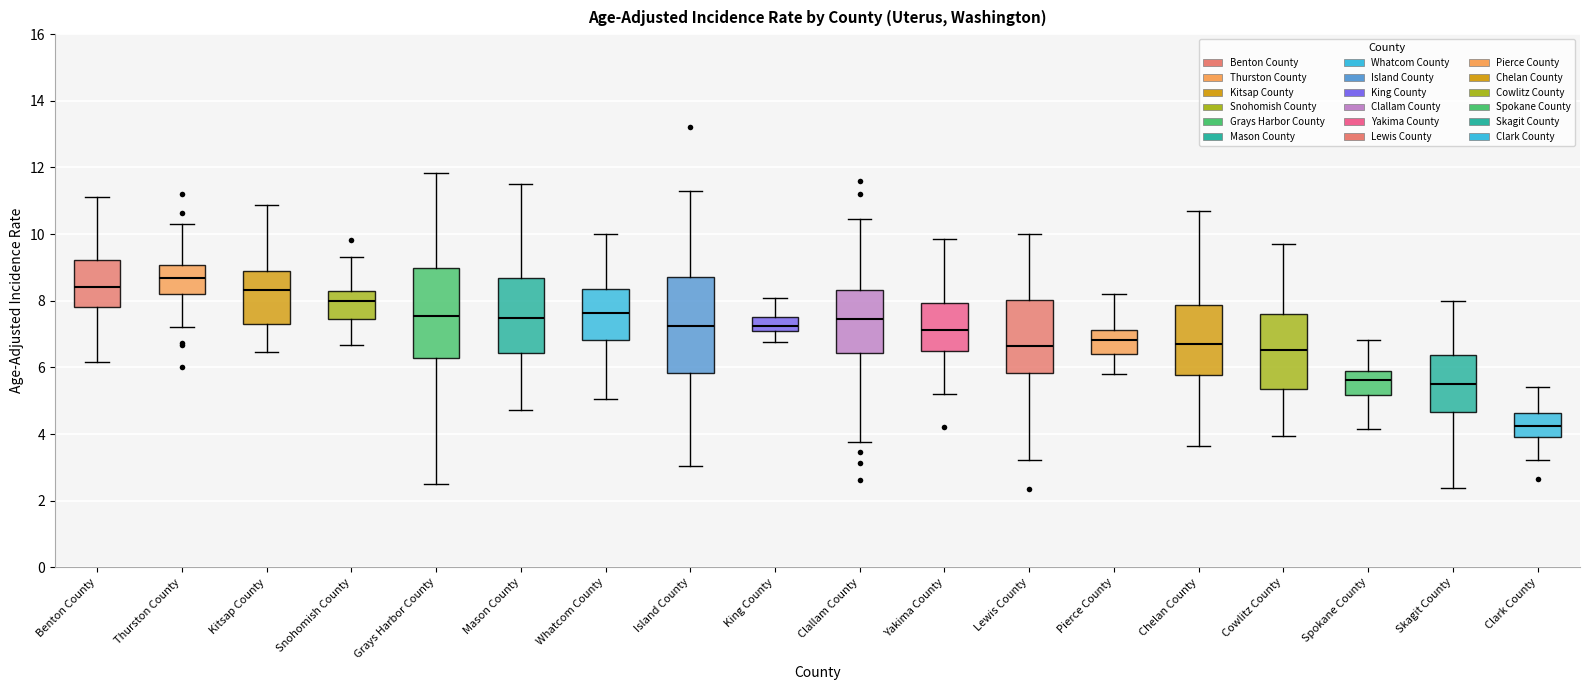

Where does the median line of the box for Clallam County sit on the y-axis? The values are not printed on the chart, so give them approximately, as read against the axis.

7.4